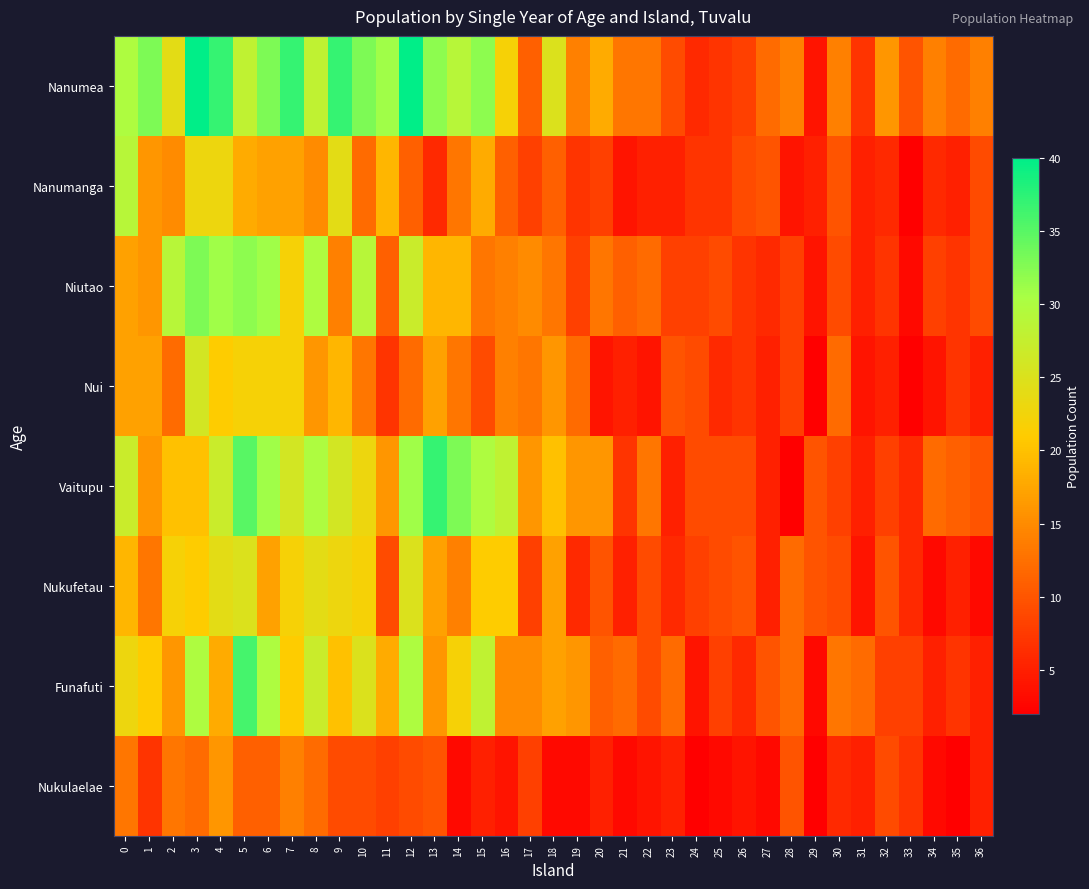

Reading left to right, extract all data points from this chart.

Nanumea: 0=30	1=33	2=24	3=40	4=37	5=28	6=33	7=37	8=28	9=37	10=33	11=31	12=40	13=32	14=29	15=32	16=22	17=11	18=25	19=14	20=18	21=13	22=13	23=9	24=6	25=7	26=8	27=12	28=14	29=4	30=14	31=7	32=16	33=10	34=14	35=12	36=14
Nanumanga: 0=29	1=16	2=15	3=23	4=23	5=18	6=17	7=17	8=15	9=24	10=12	11=19	12=11	13=6	14=13	15=18	16=11	17=8	18=11	19=7	20=8	21=4	22=5	23=5	24=7	25=7	26=9	27=10	28=4	29=5	30=10	31=5	32=6	33=2	34=6	35=5	36=9
Niutao: 0=17	1=16	2=29	3=33	4=31	5=32	6=31	7=22	8=30	9=14	10=29	11=11	12=27	13=19	14=19	15=13	16=14	17=15	18=13	19=8	20=13	21=11	22=12	23=8	24=8	25=9	26=7	27=6	28=8	29=4	30=9	31=5	32=7	33=3	34=8	35=7	36=9
Nui: 0=17	1=17	2=12	3=26	4=21	5=22	6=22	7=22	8=16	9=19	10=13	11=7	12=12	13=17	14=13	15=9	16=14	17=13	18=16	19=12	20=4	21=5	22=4	23=10	24=9	25=6	26=7	27=5	28=8	29=2	30=12	31=4	32=5	33=2	34=4	35=7	36=5
Vaitupu: 0=27	1=16	2=20	3=20	4=27	5=35	6=31	7=26	8=30	9=26	10=23	11=16	12=31	13=37	14=33	15=30	16=28	17=16	18=20	19=16	20=16	21=7	22=13	23=5	24=9	25=9	26=9	27=5	28=2	29=10	30=8	31=5	32=8	33=6	34=12	35=11	36=10
Nukufetau: 0=19	1=13	2=22	3=21	4=24	5=25	6=17	7=22	8=24	9=23	10=22	11=9	12=25	13=17	14=14	15=21	16=21	17=8	18=17	19=6	20=10	21=5	22=9	23=6	24=8	25=9	26=10	27=5	28=12	29=10	30=9	31=4	32=10	33=6	34=3	35=5	36=3
Funafuti: 0=23	1=21	2=16	3=30	4=18	5=36	6=30	7=21	8=27	9=20	10=25	11=18	12=30	13=16	14=22	15=28	16=15	17=15	18=17	19=16	20=11	21=12	22=9	23=12	24=4	25=8	26=6	27=10	28=12	29=3	30=13	31=12	32=8	33=8	34=5	35=7	36=5
Nukulaelae: 0=13	1=7	2=13	3=12	4=16	5=11	6=11	7=14	8=12	9=9	10=9	11=8	12=9	13=10	14=3	15=5	16=4	17=8	18=3	19=3	20=5	21=3	22=4	23=5	24=2	25=3	26=4	27=3	28=10	29=2	30=6	31=5	32=9	33=7	34=3	35=2	36=5